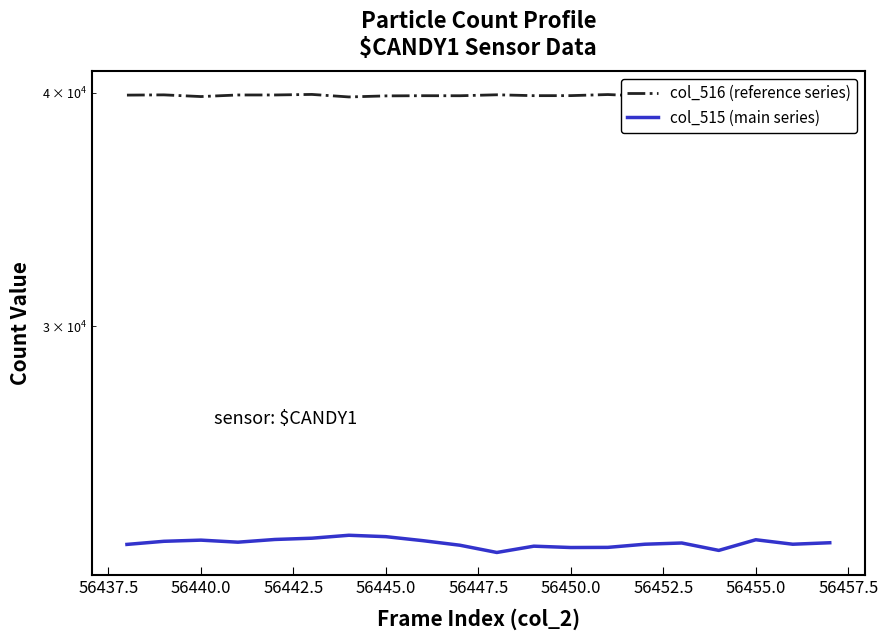

List the series in order of their overall mean, highest first.

col_516 (reference series), col_515 (main series)